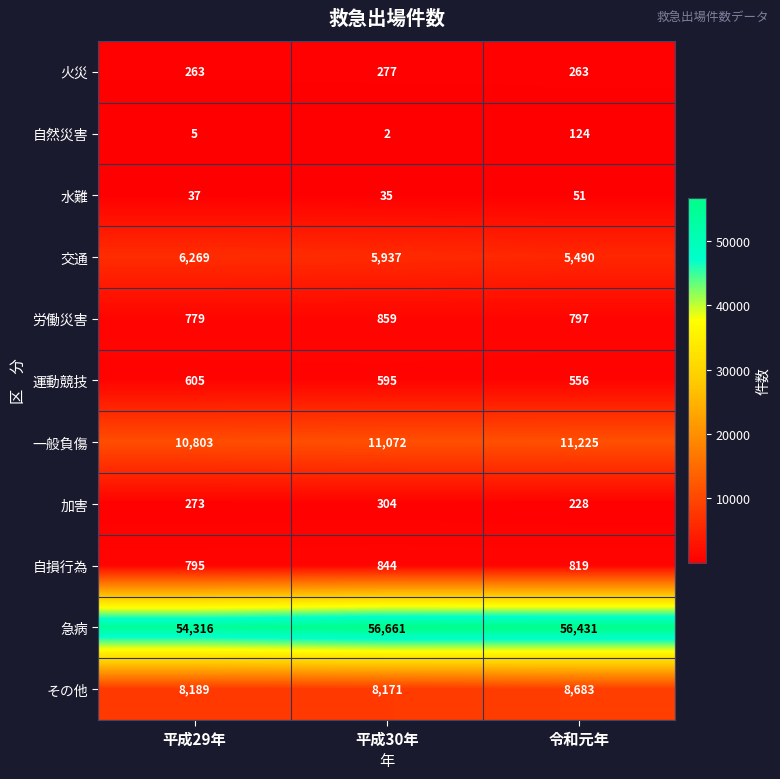

What is the spread (max minus min) of values at 令和元年?

56380